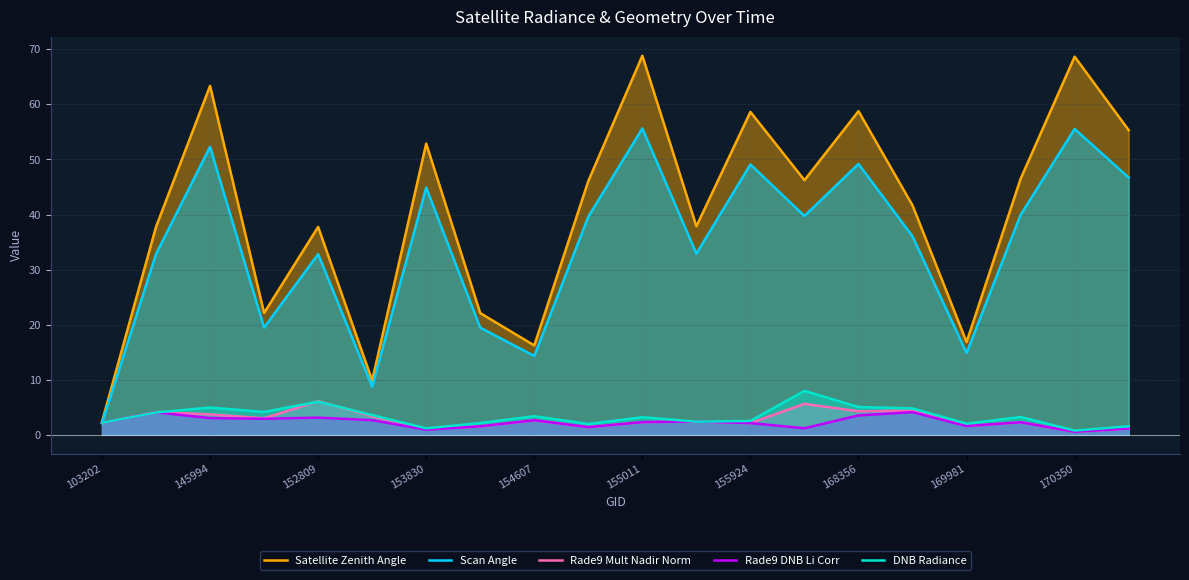

True or false: Rade9 DNB Li Corr has a value of 0.9 at 153830.

True